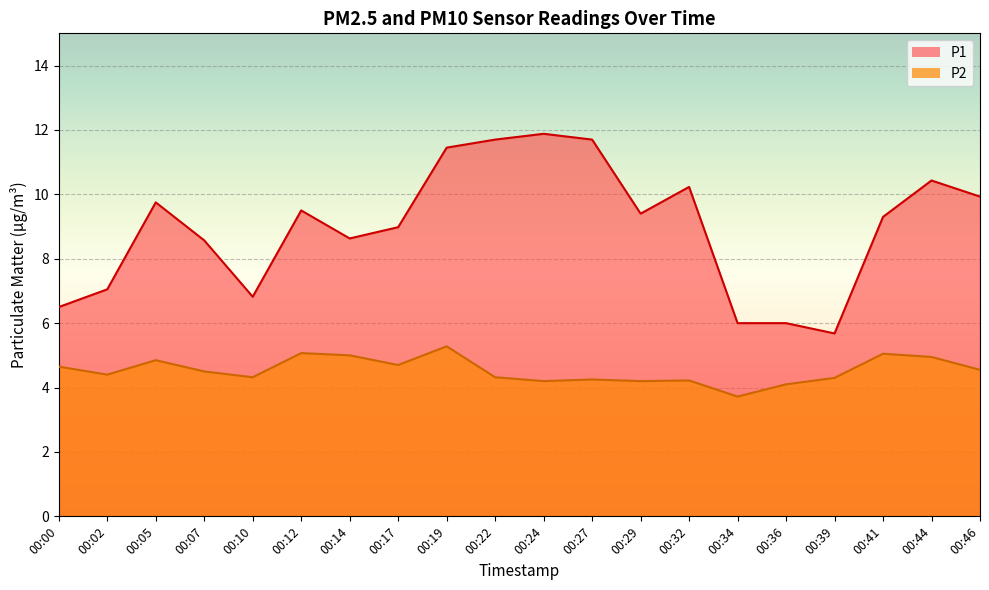

What value does the P2 series have at 00:36?

4.1